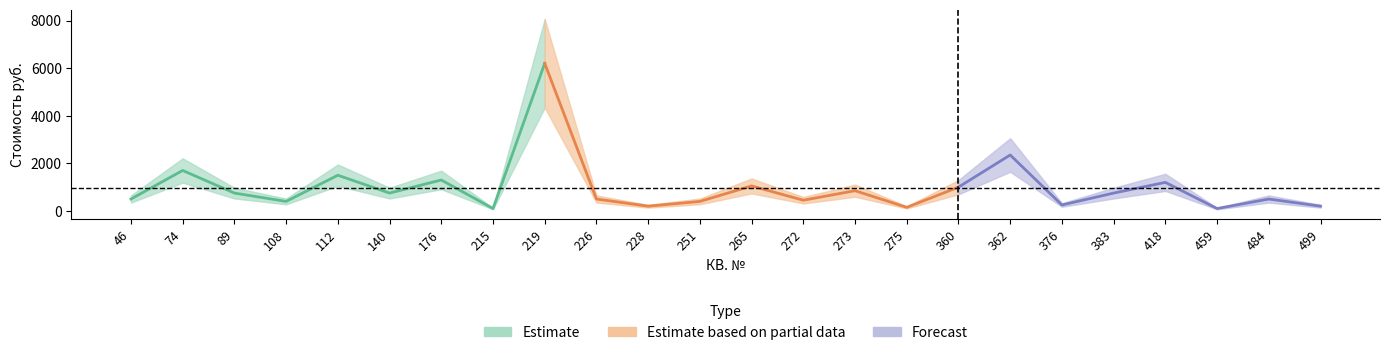

Where does the data first go above 750?

74